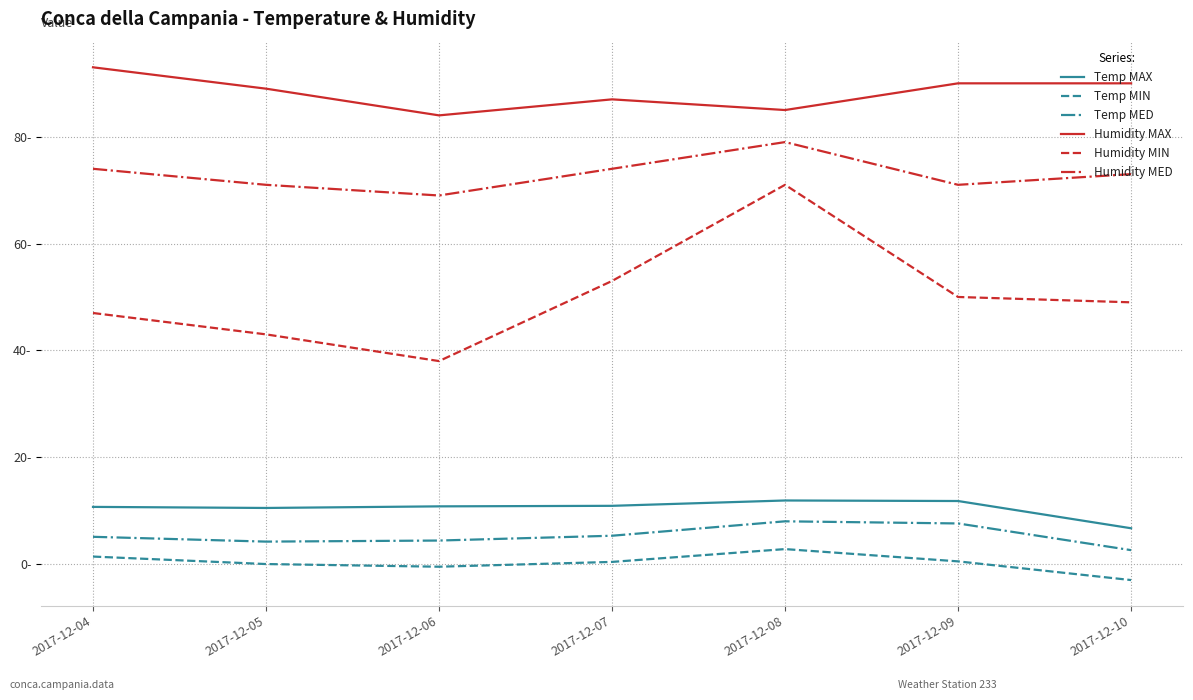

The Humidity MED series shows 74.0 at 2017-12-07. True or false?

True